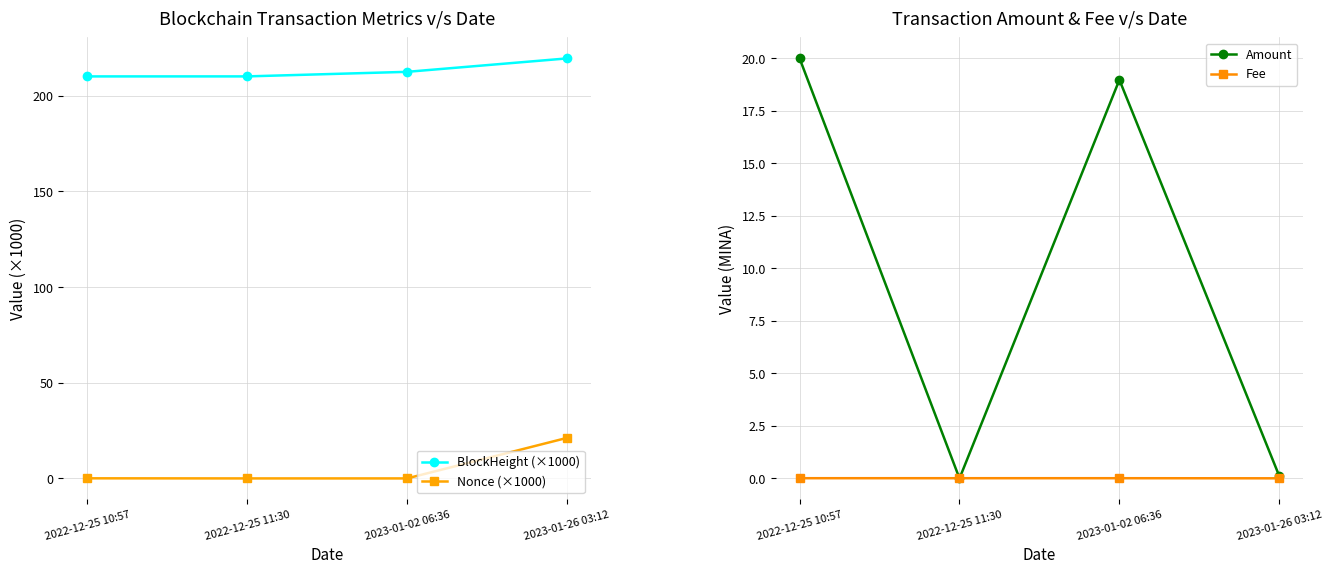

True or false: Amount and BlockHeight (×1000) cross at least once.

False